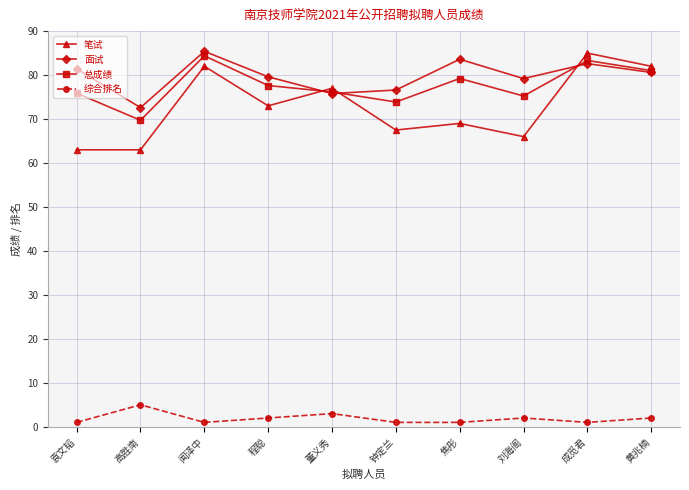

Which series has the widest spread of values?

笔试